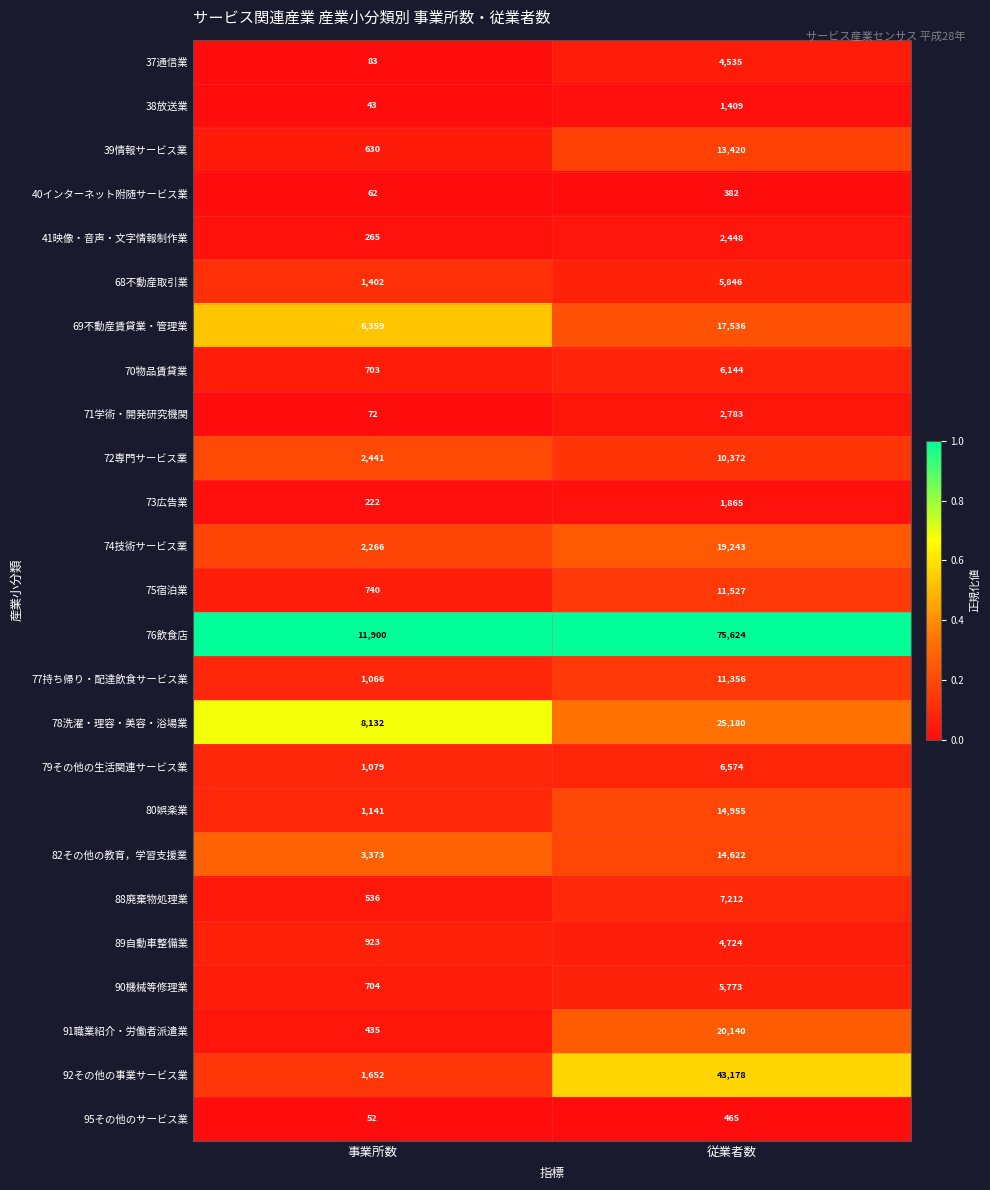

Which series has the widest spread of values?

76飲食店